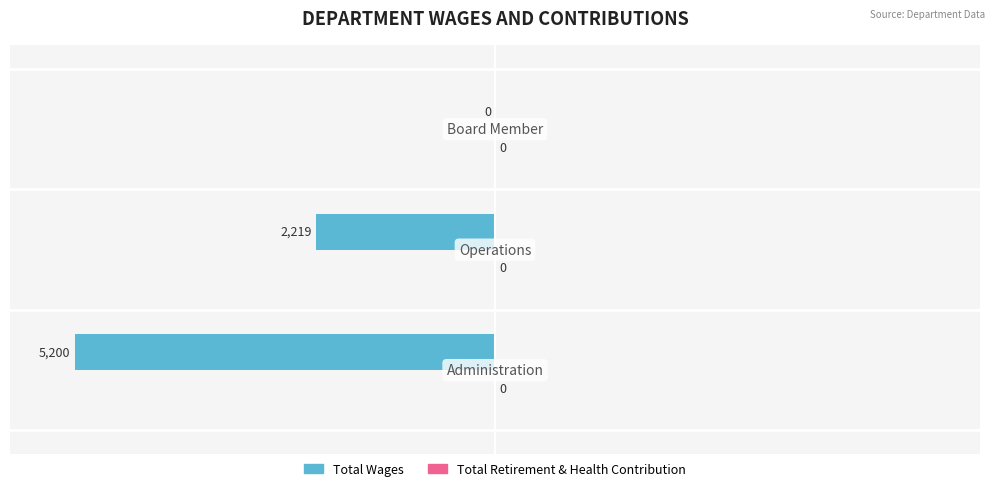

What is the sum of all values?

-7419